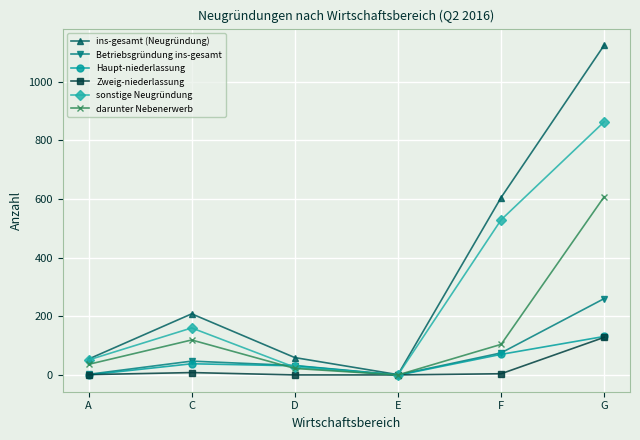

What is the total value across all series at F?

1391